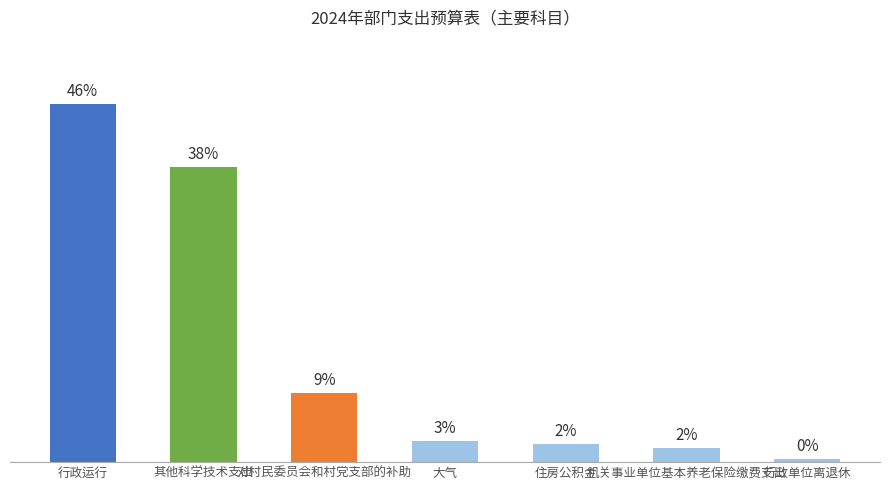

Does the chart contain any negative values?

No